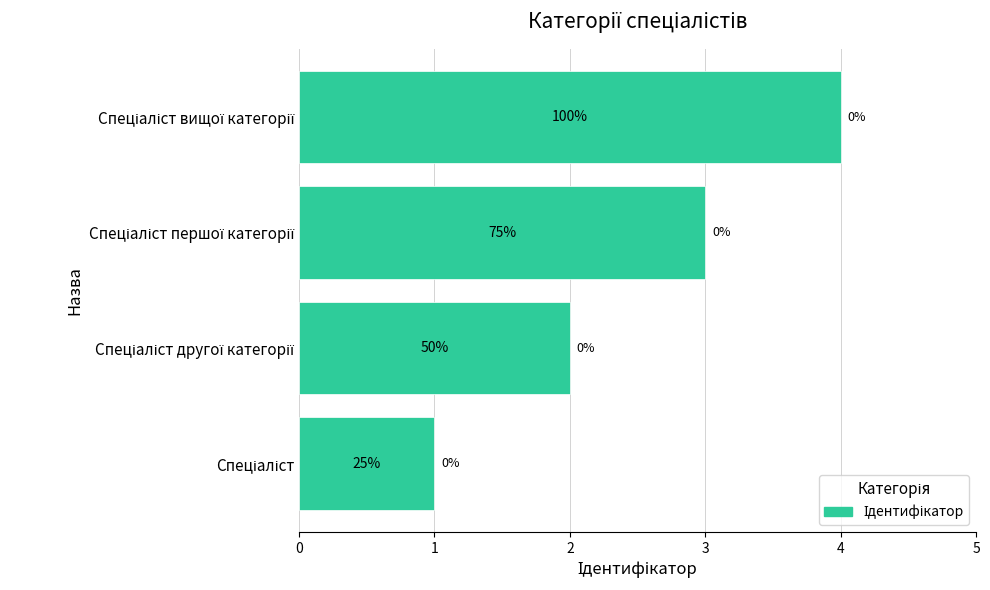

How many bars are there in total?

4